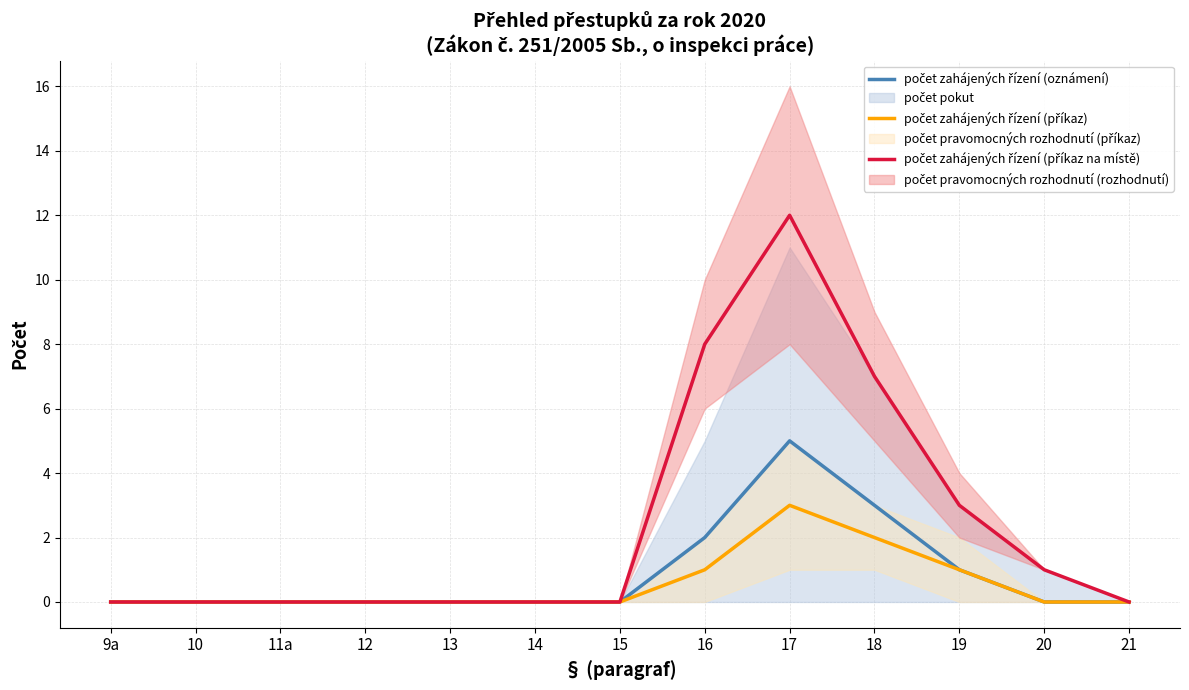

Rank the series by their average value, from lowest to highest.

počet zahájených řízení (příkaz), počet zahájených řízení (oznámení), počet zahájených řízení (příkaz na místě)